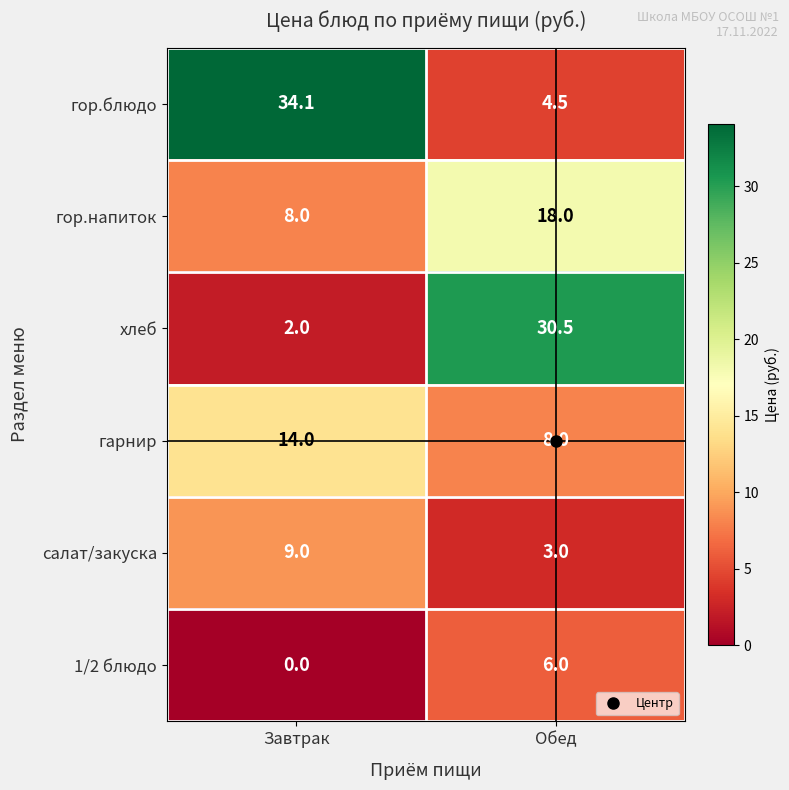

The value of гор.блюдо at Завтрак is 58.8. True or false?

False